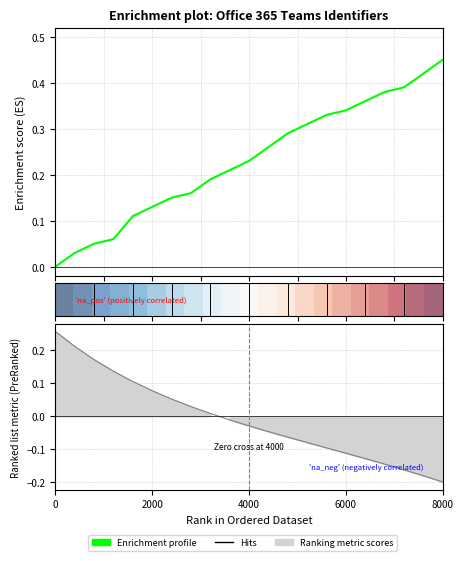

What is the value of the 19th point from the left?

0.4